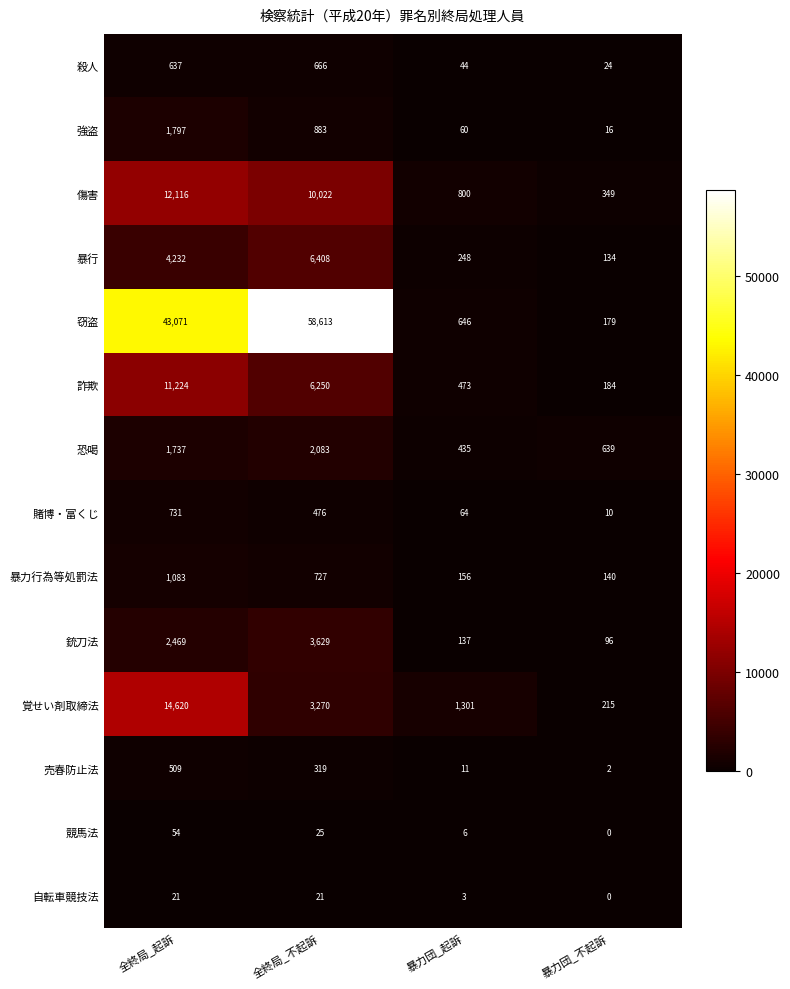

Is it true that 暴行 equals 134 at 暴力団_不起訴?

True